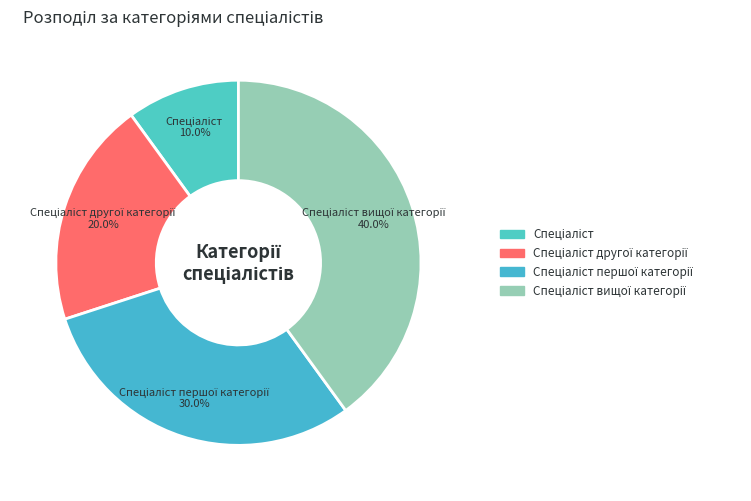

How many segments does this pie chart have?

4